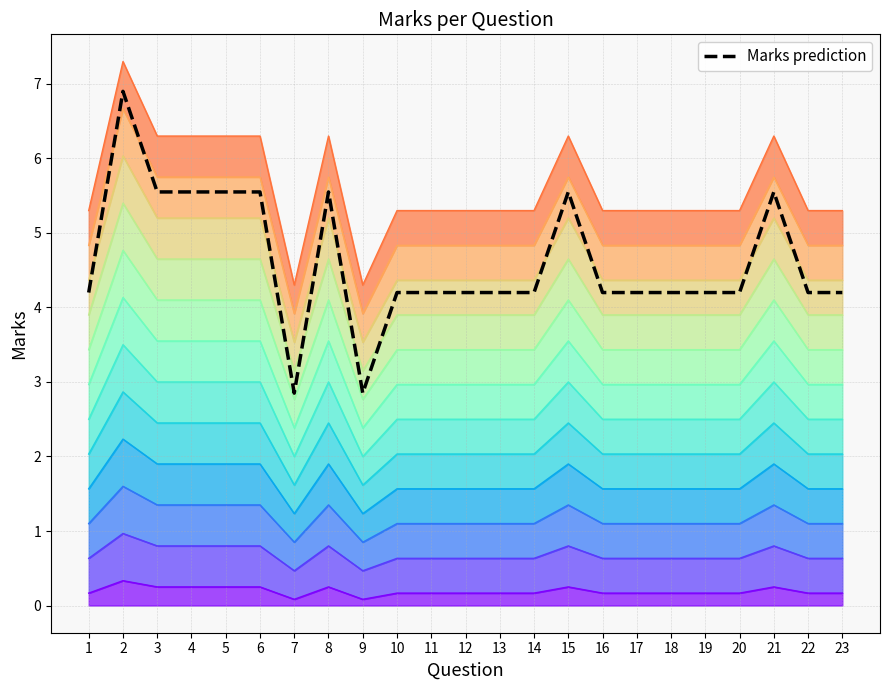

Reading right to left, list all the values displayed in this chart.

23=4.2	22=4.2	21=5.6	20=4.2	19=4.2	18=4.2	17=4.2	16=4.2	15=5.6	14=4.2	13=4.2	12=4.2	11=4.2	10=4.2	9=2.9	8=5.6	7=2.9	6=5.6	5=5.6	4=5.6	3=5.6	2=6.9	1=4.2